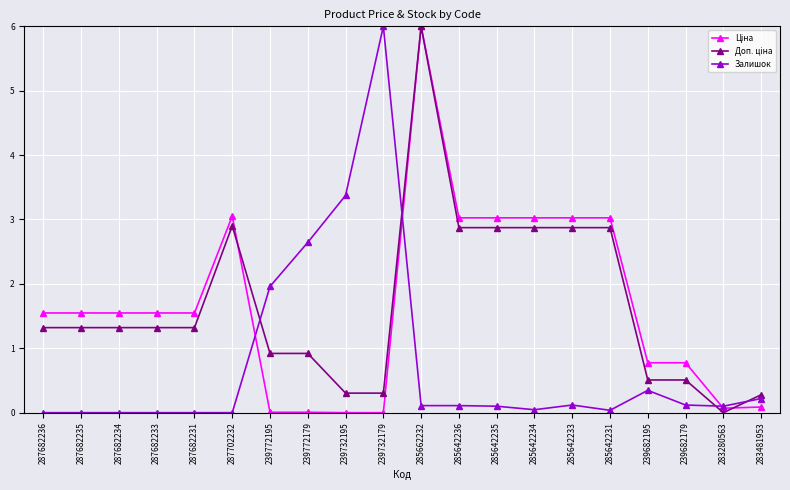

What is the label of the 2nd point from the right?

283280563